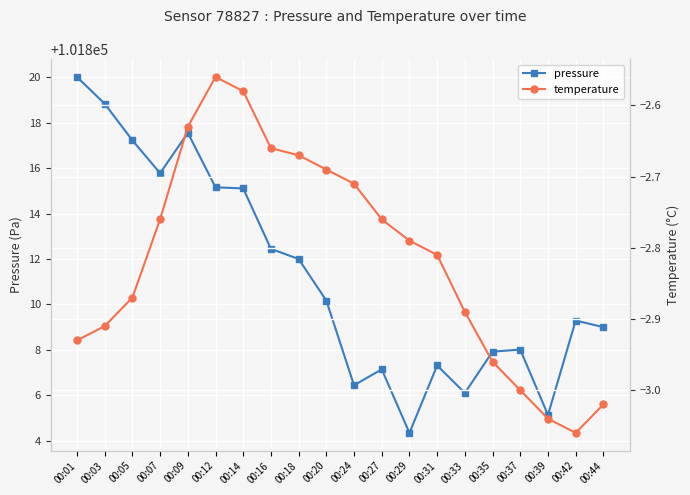

True or false: temperature has a value of -2.7 at 00:20.

True